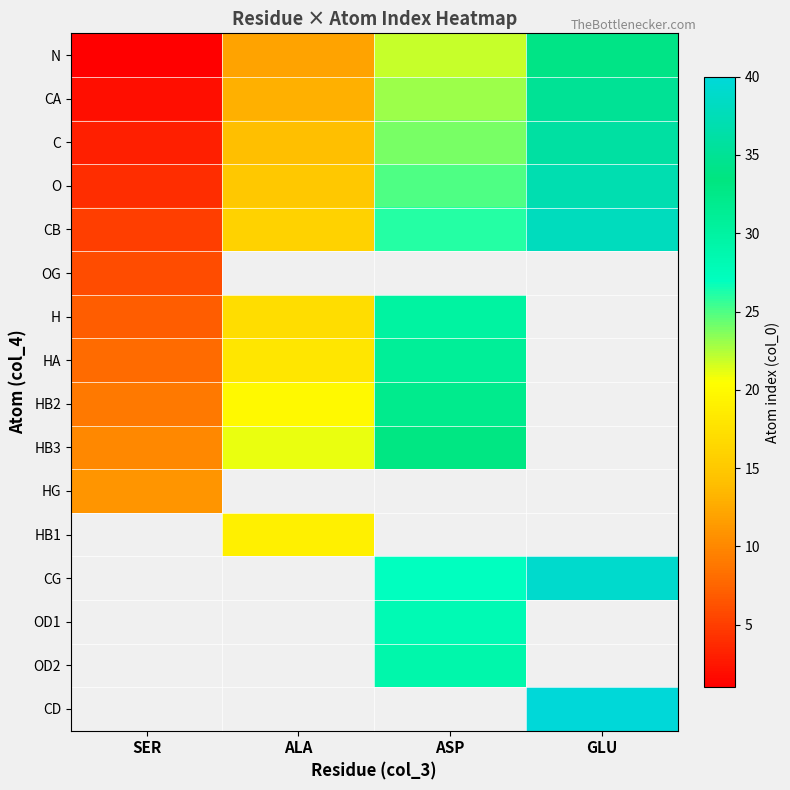

Which series has the largest range (max minus min)?

N